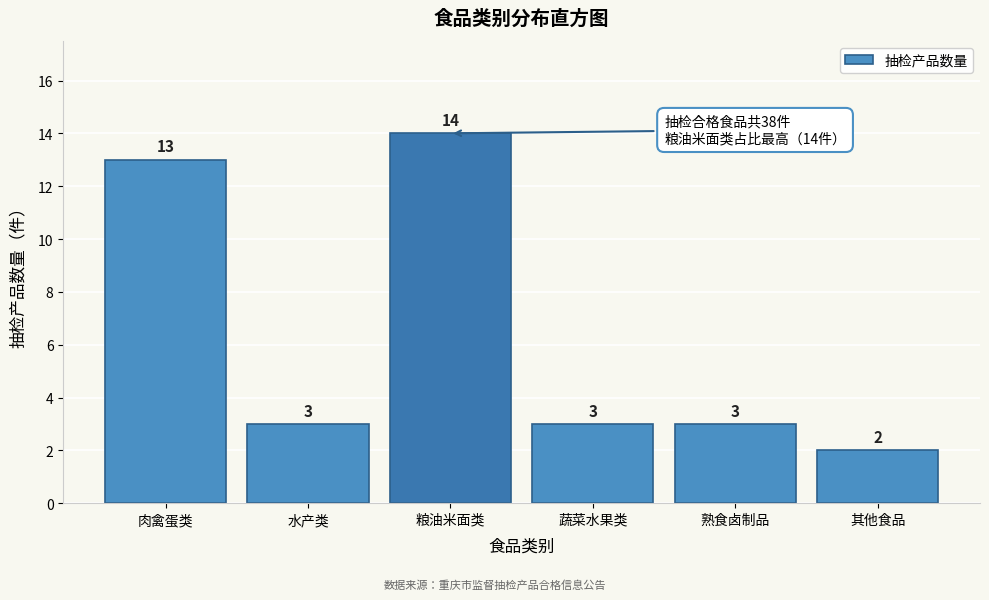

Reading left to right, what are all the values shown in this chart?

肉禽蛋类=13	水产类=3	粮油米面类=14	蔬菜水果类=3	熟食卤制品=3	其他食品=2